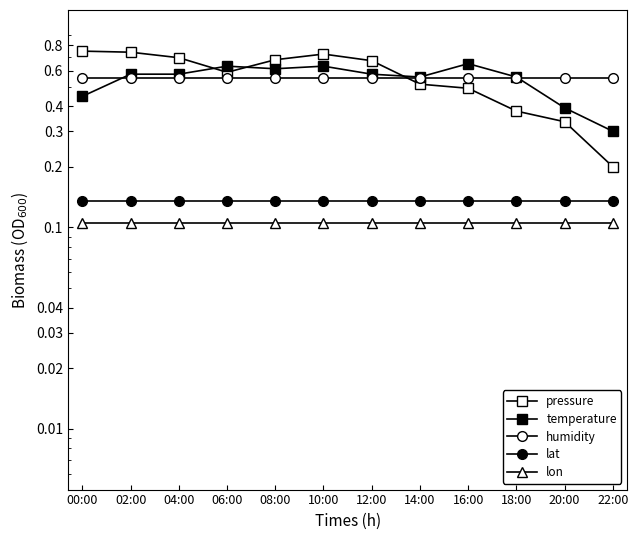

True or false: humidity and lat cross at least once.

False